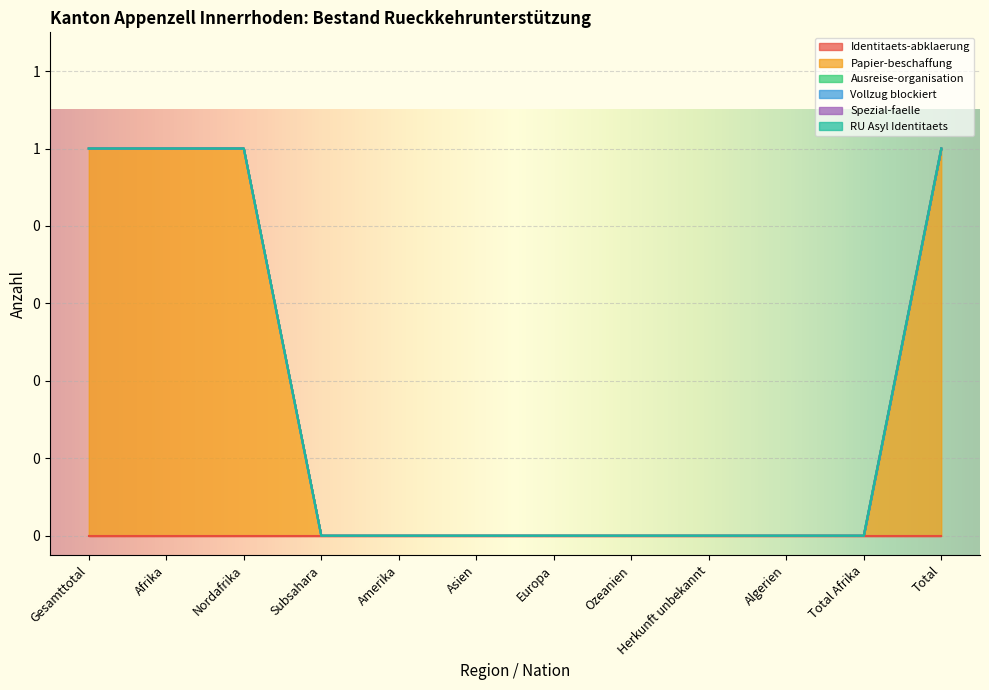

Is the value of Ausreise-organisation at Amerika greater than the value of Identitaets-abklaerung at Subsahara?

No